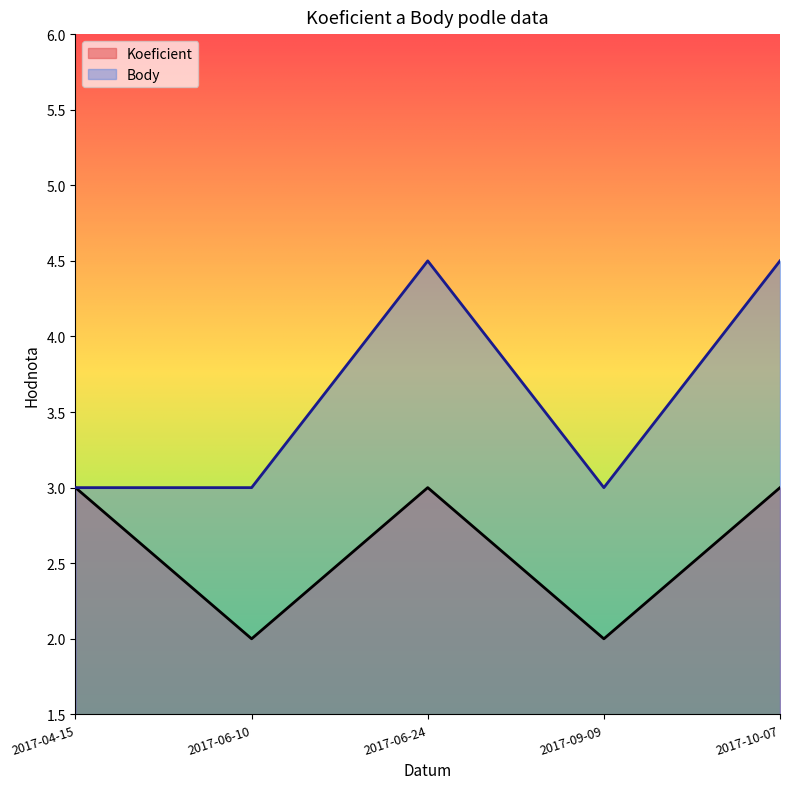

Where is the first local minimum for Body?

2017-09-09